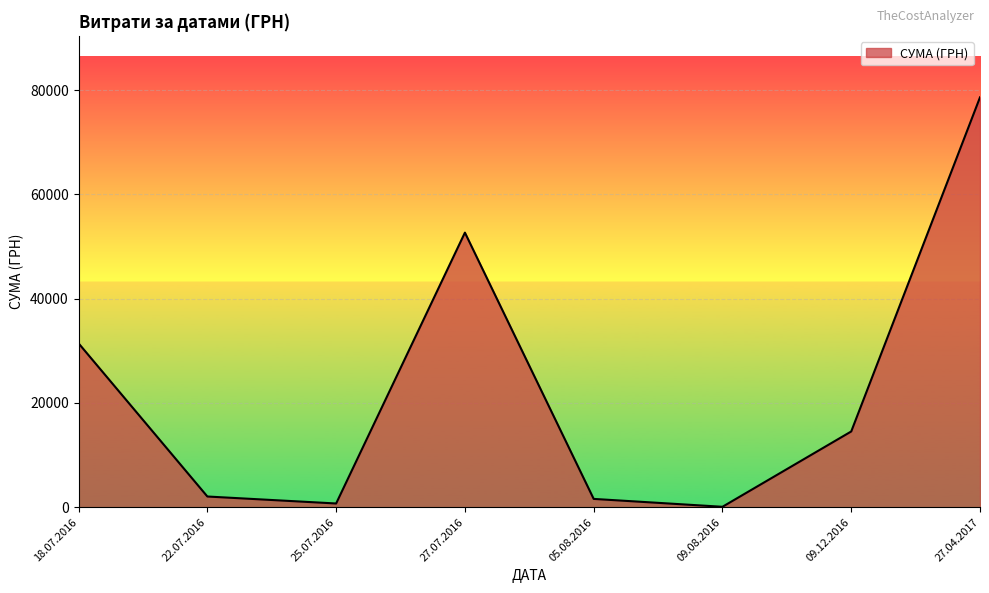

What is the difference between the values at 27.07.2016 and 18.07.2016?

21234.0